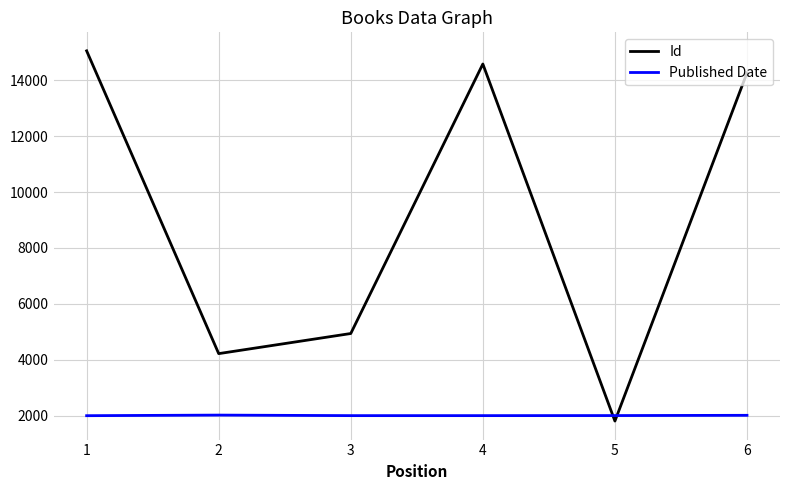

Which series changed the most between 1 and 5?

Id